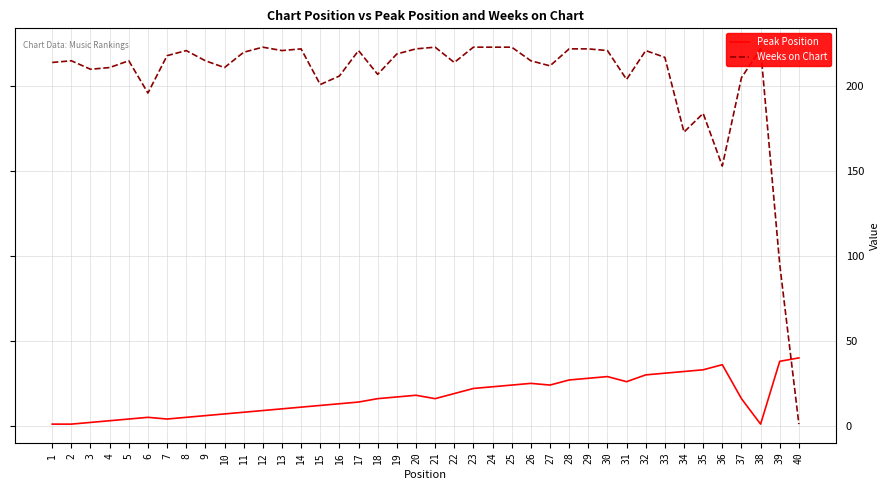

What is the maximum value for Weeks on Chart?

223